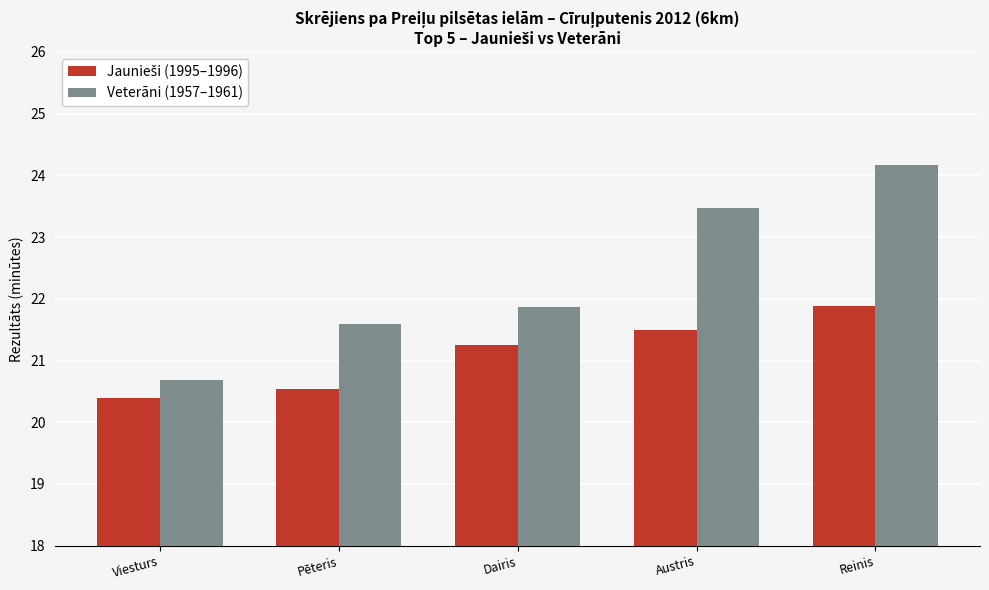

What is the minimum value shown in the chart?

20.4